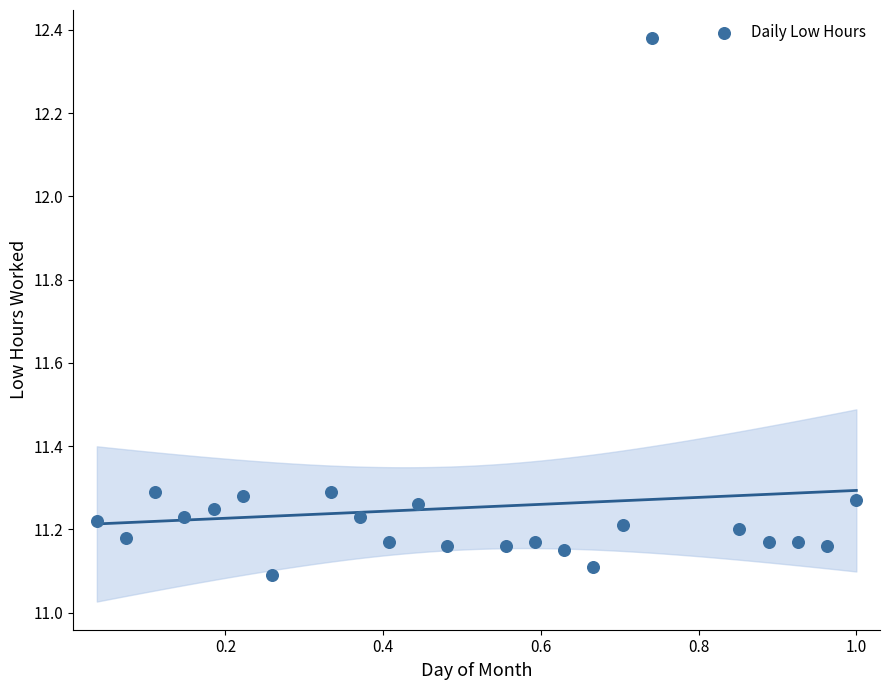

What is the range of Y values (max minus min)?

1.3